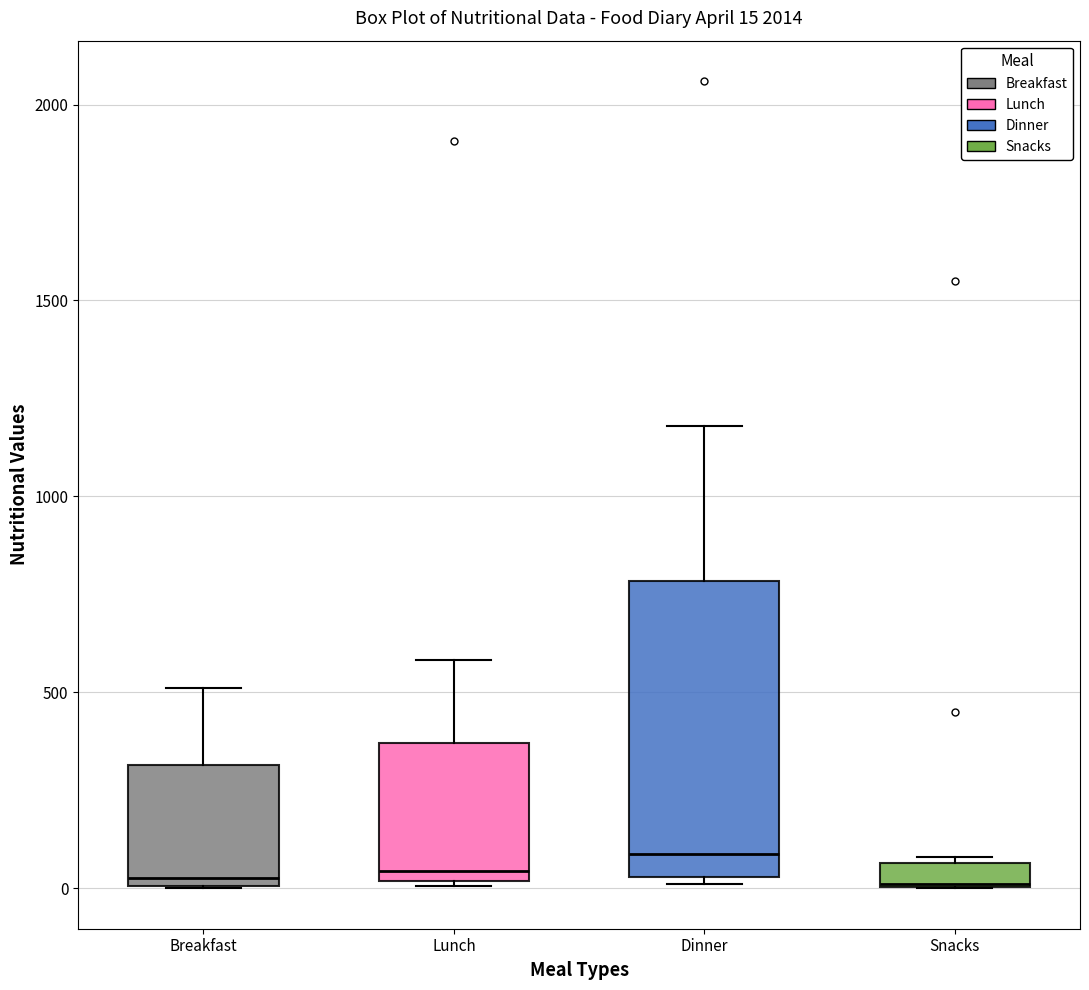

Comparing the boxes themselves (not the whiskers), which one is the tallest?

Dinner